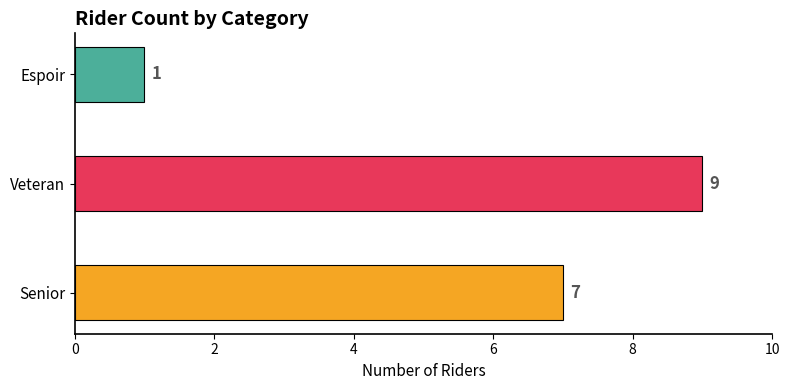

What is the difference between the second highest and minimum values?

6